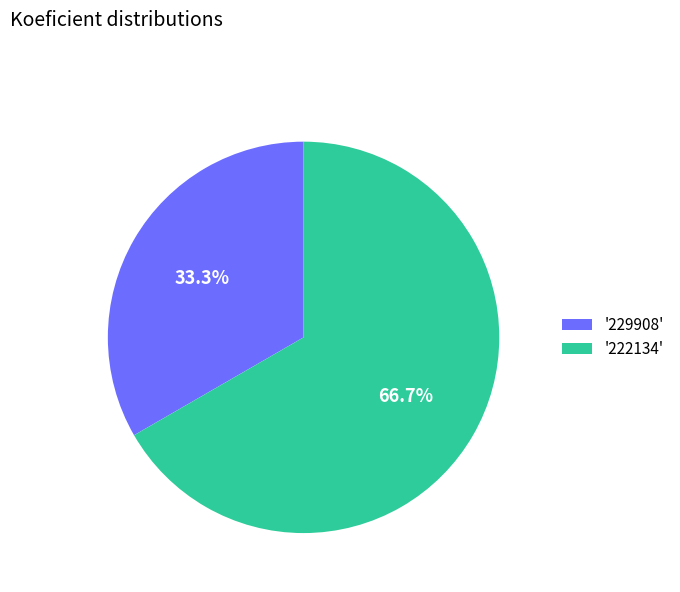

Rank the categories by value from highest to lowest.

'222134', '229908'